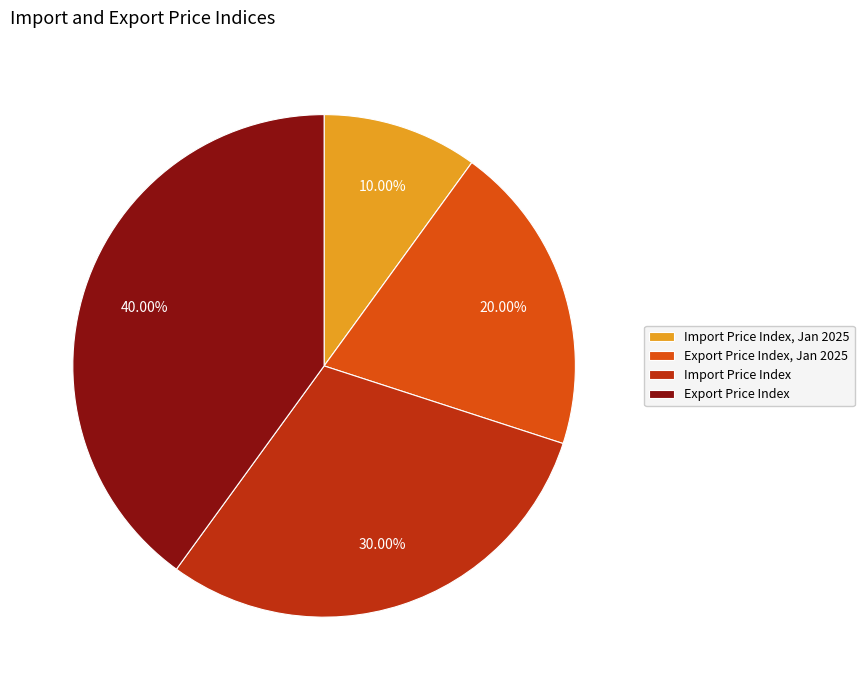

To the nearest percent, what is the combined percentage of Import Price Index and Export Price Index?

70%